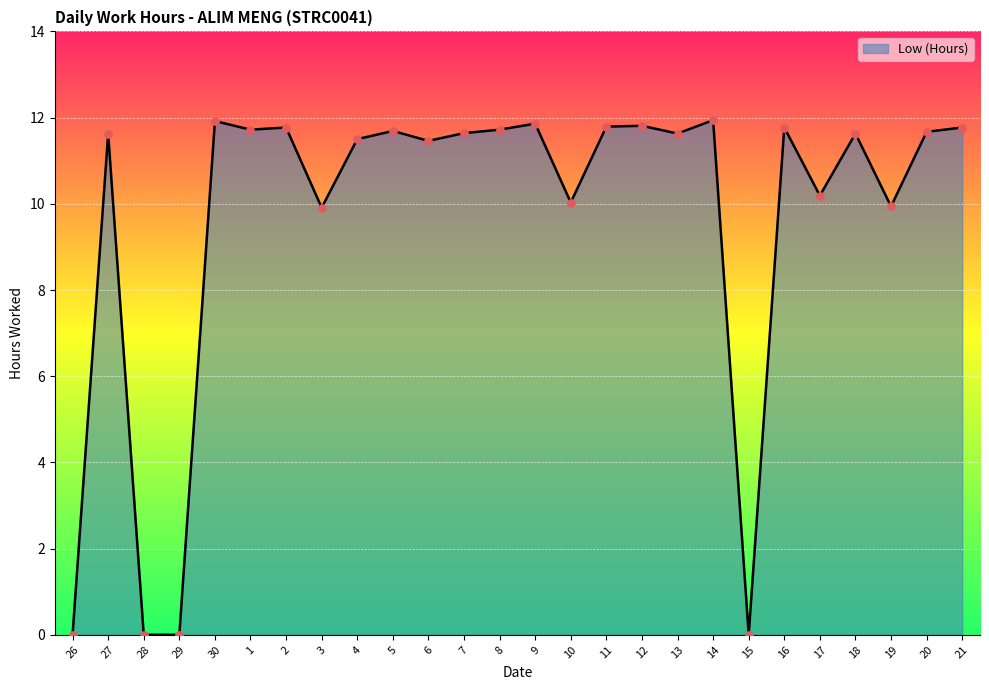

What is the change in value from 29 to 17?

+10.2